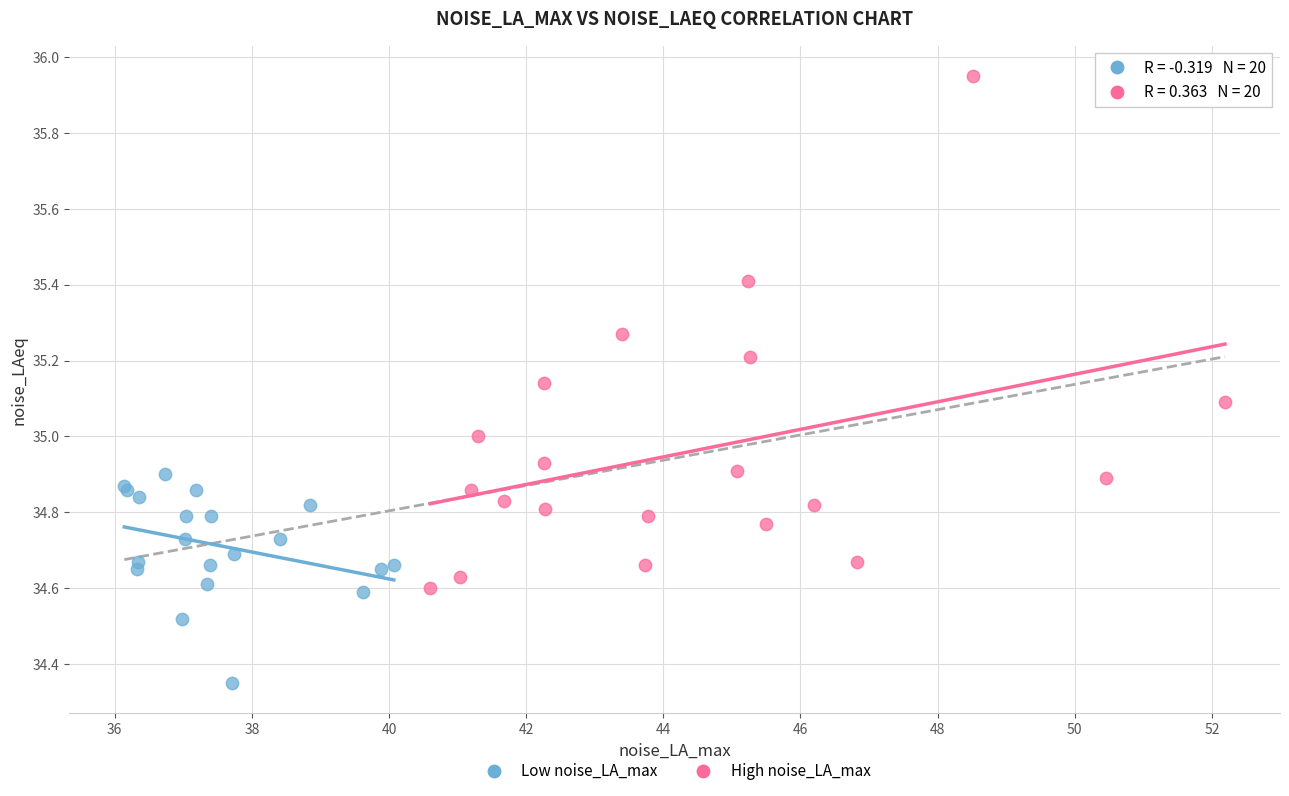

Which series contains the lowest Y value?

Low noise_LA_max